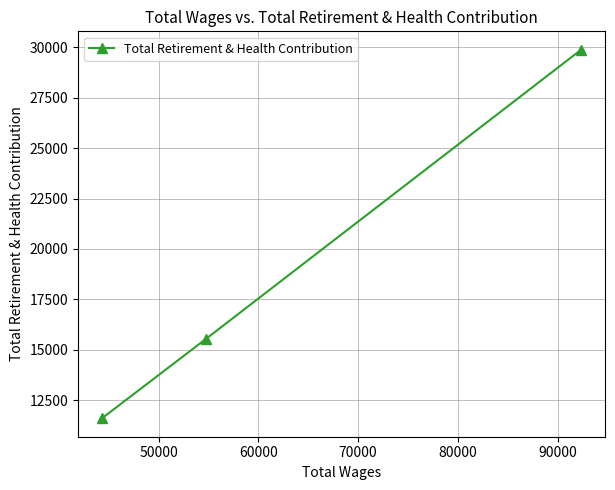

What is the average value?

19005